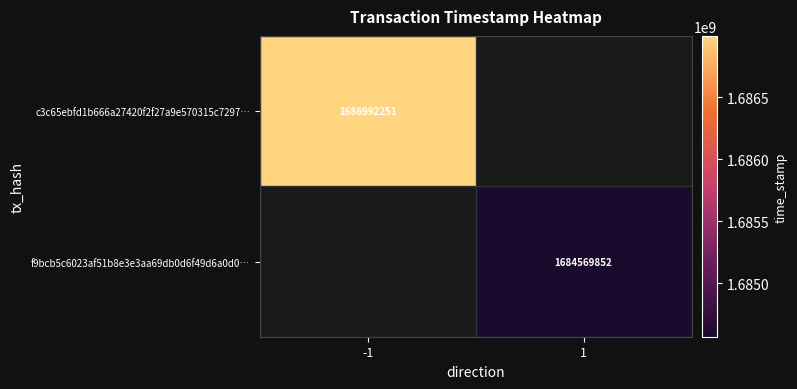

Which label corresponds to the smallest value in the chart?

1